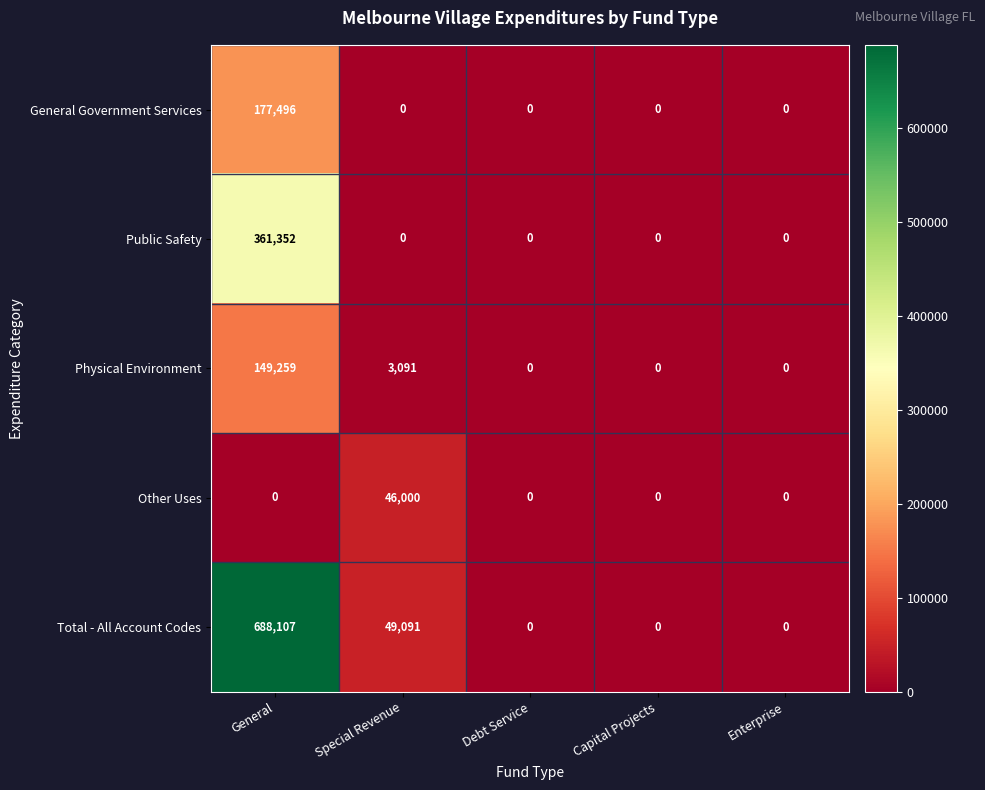

What is the total value across all series at General?

1376214